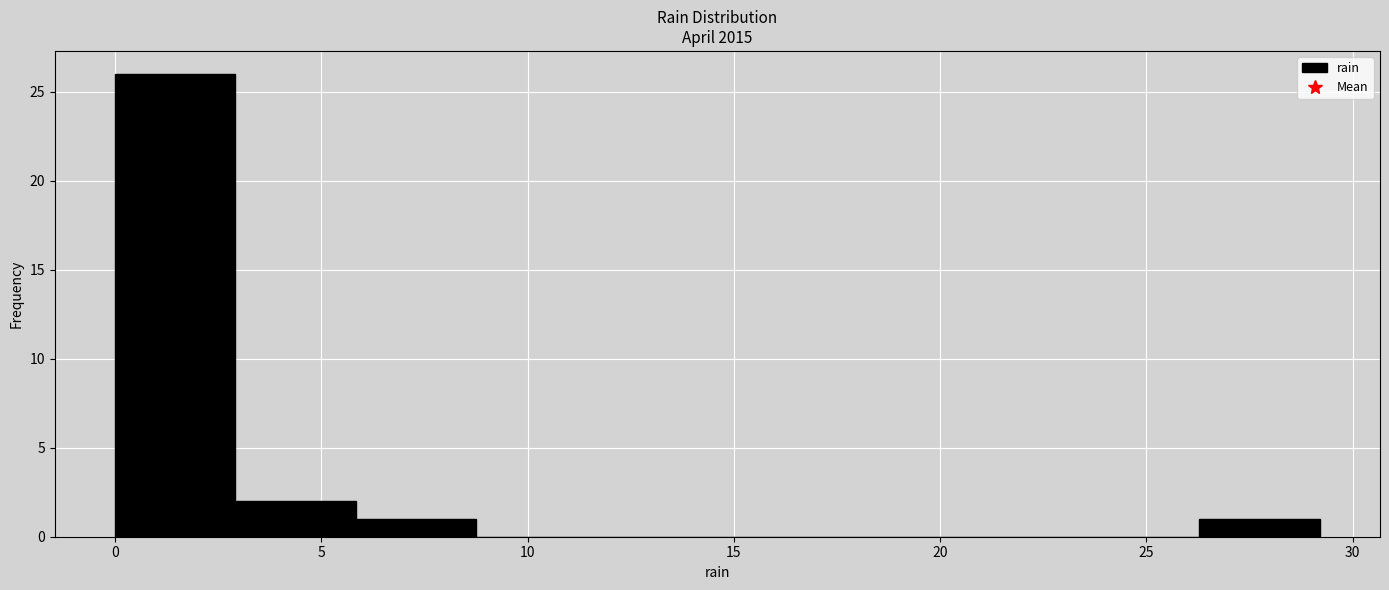

Reading left to right, transcribe this chart: for each bar, give the range it covers on the x-axis and its height. Neither the bar edges nor the heights are printed on the chart, so give them approximately, as read against the axes.

0.0 to 3.0: 26
3.0 to 6.0: 2
6.0 to 9.0: 1
9.0 to 11.5: 0
11.5 to 14.5: 0
14.5 to 17.5: 0
17.5 to 20.5: 0
20.5 to 23.5: 0
23.5 to 26.5: 0
26.5 to 29.0: 1